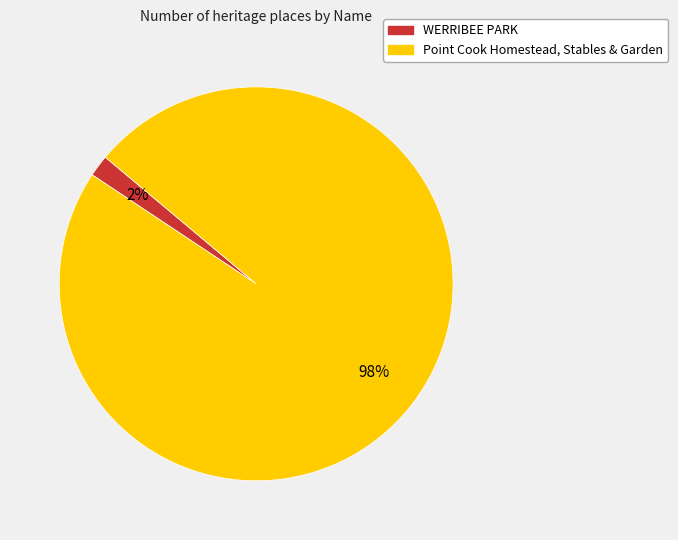

To the nearest percent, what portion does WERRIBEE PARK represent?

2%